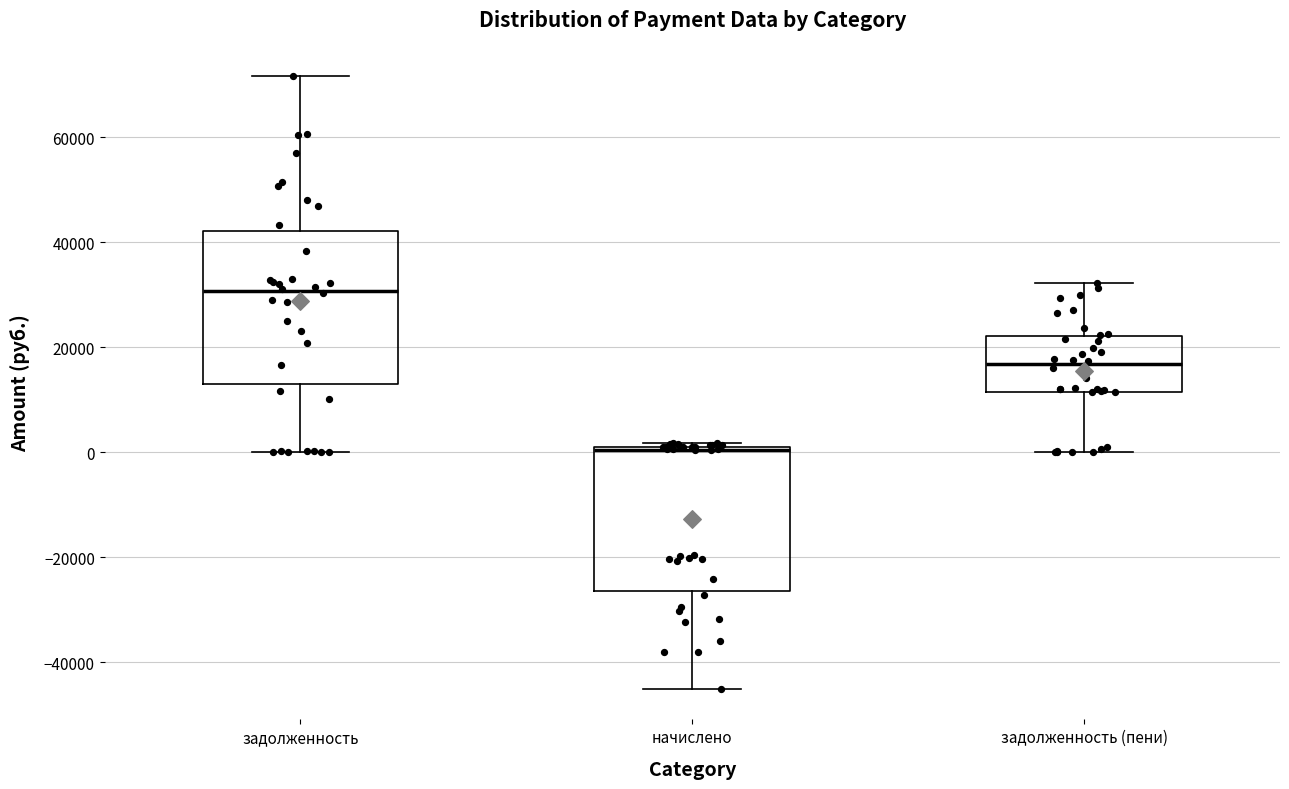

Reading left to right, read every box against the y-axis: the position of its median line, the range the box covers, and the ends of its whiskers. The values are not printed on the chart, so give them approximately, as read against the axis.

задолженность: median 30000, box 12000 to 42000, whiskers 0 to 72000
начислено: median 0, box -26000 to 0, whiskers -46000 to 2000
задолженность (пени): median 16000, box 12000 to 22000, whiskers 0 to 32000